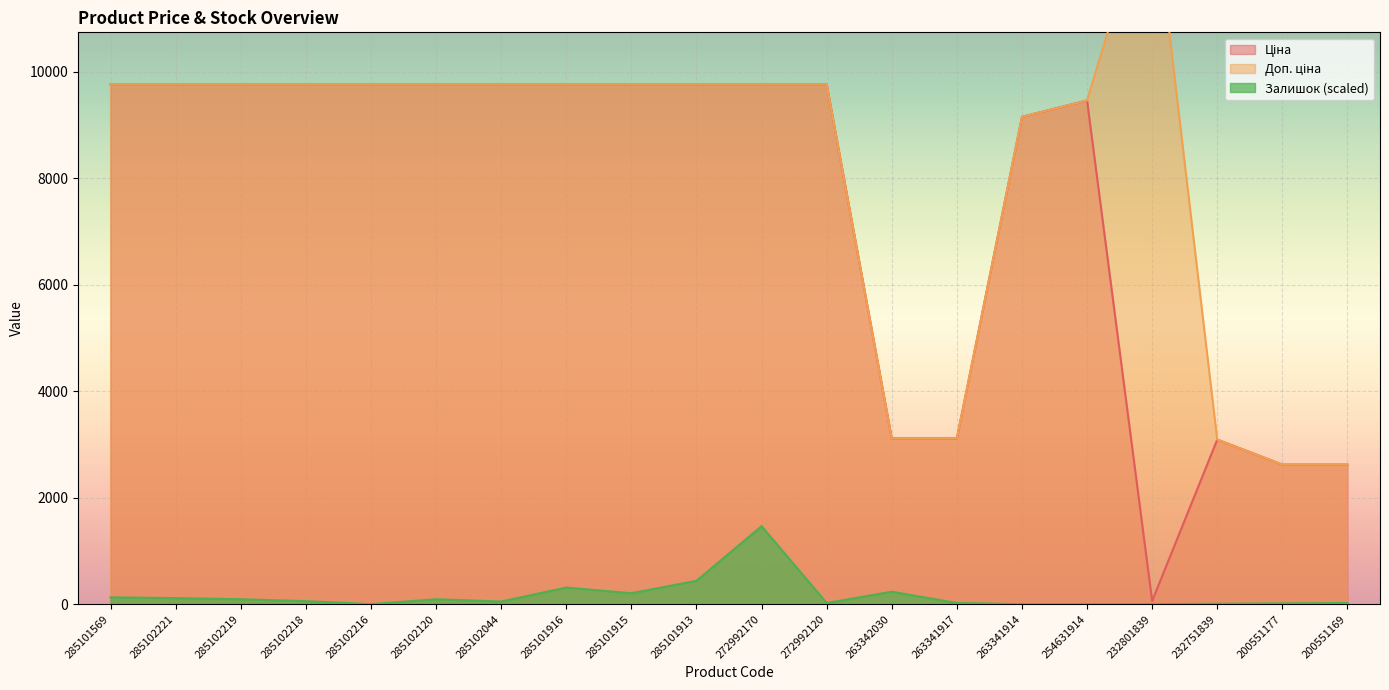

At how many categories does at least one series exceed 10474?

1